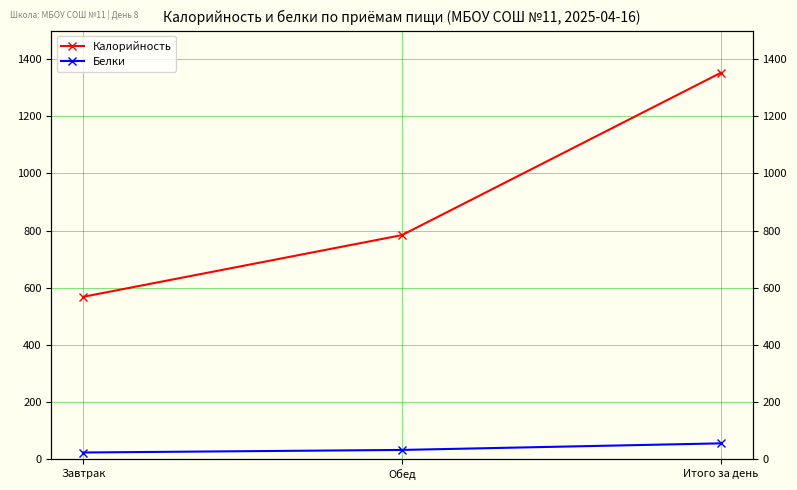

Which series has the widest spread of values?

Калорийность